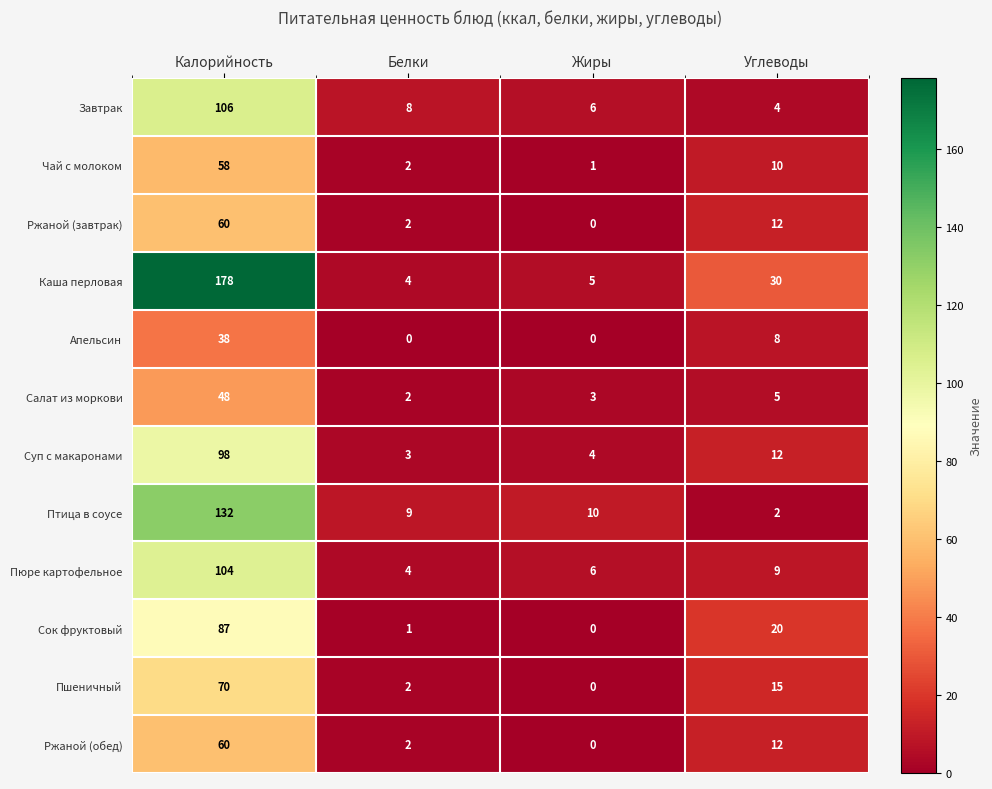

What is the difference between the maximum and minimum values in the Птица в соусе series?

130